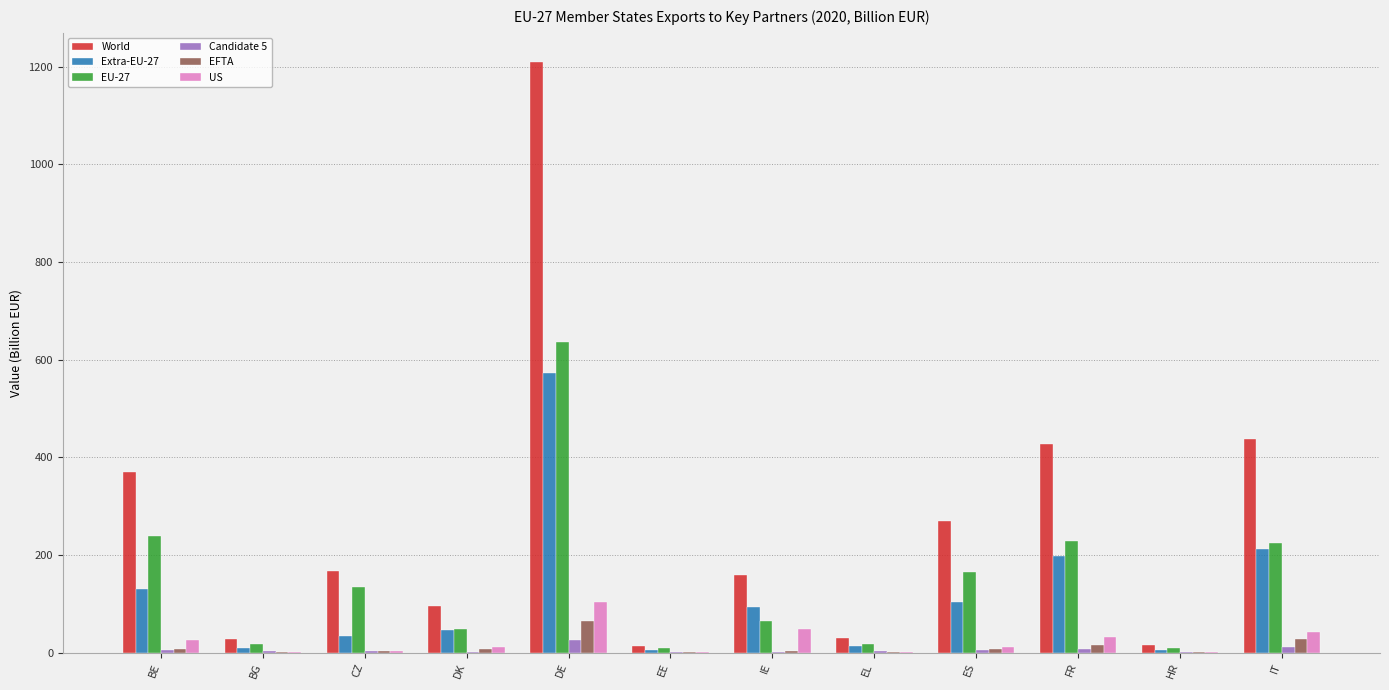

What is the sum of the World values at DE and CZ?

1376.8